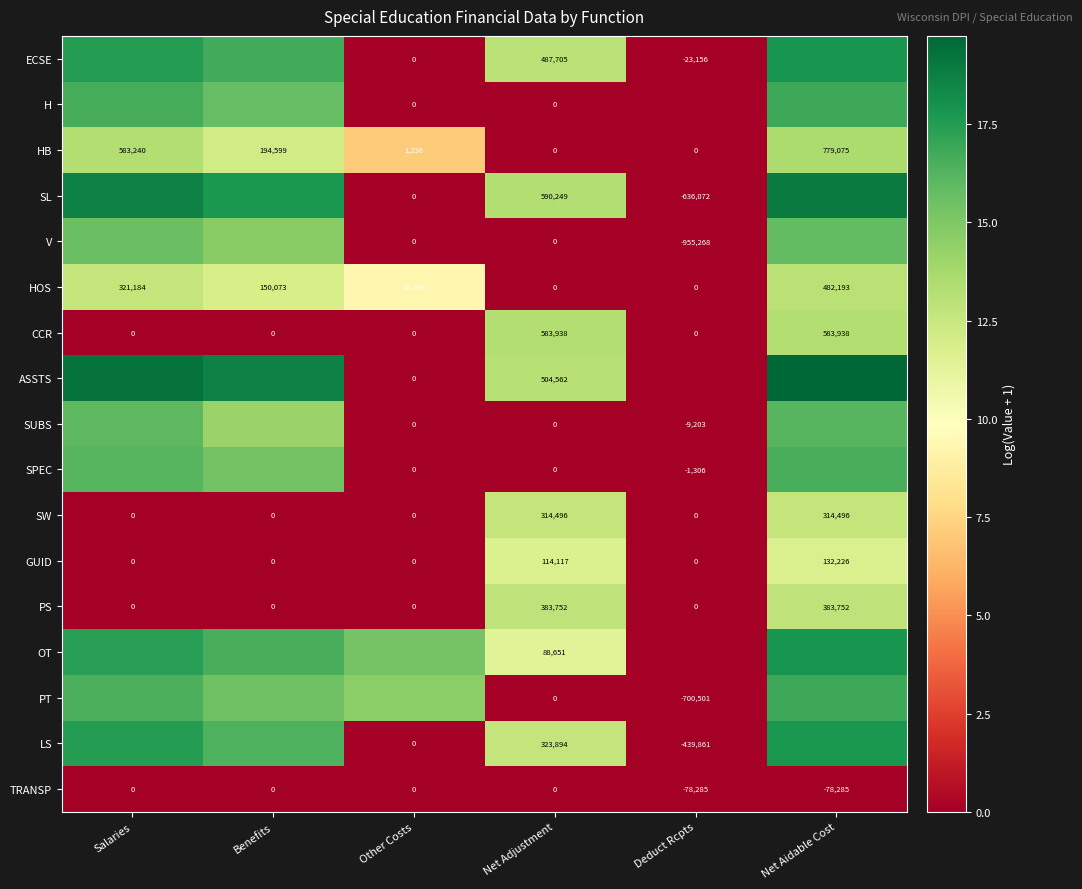

Where does the HOS series first go above 150073?

Salaries